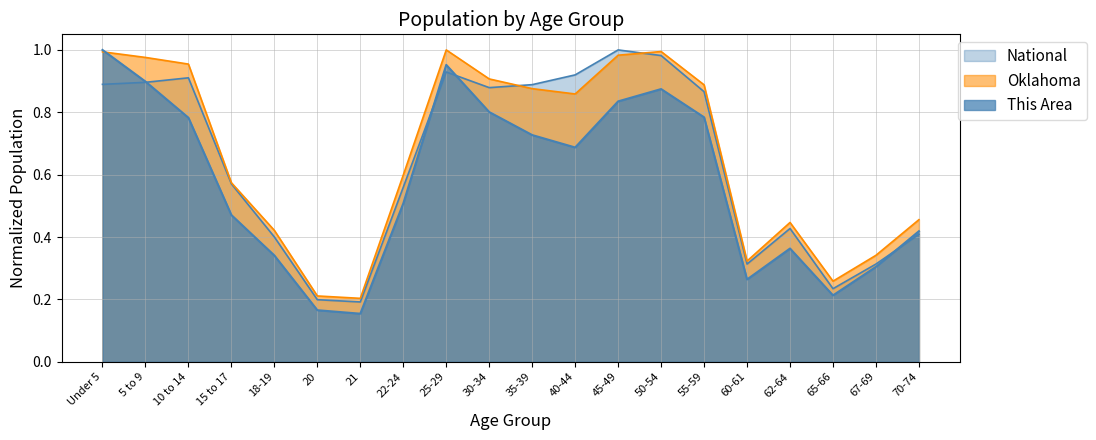

Which series has the largest total across all categories?

Oklahoma